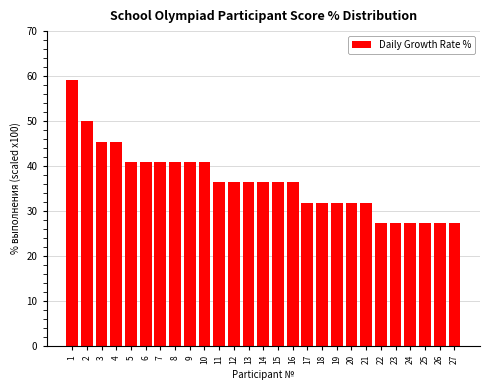

True or false: the data shows 61.8 at 9.

False